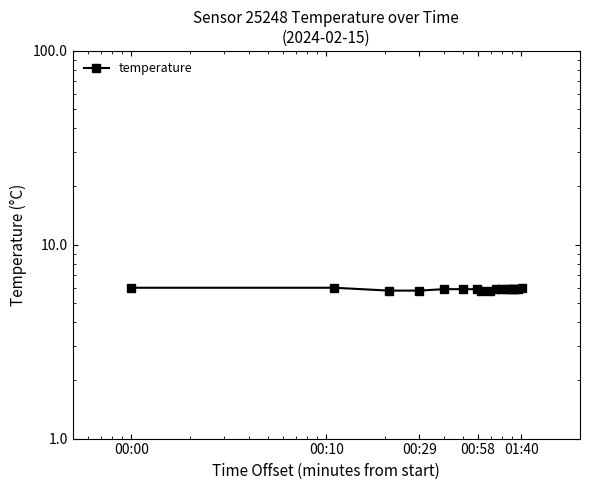

The chart shows a value of 9.1 at 15. True or false?

False